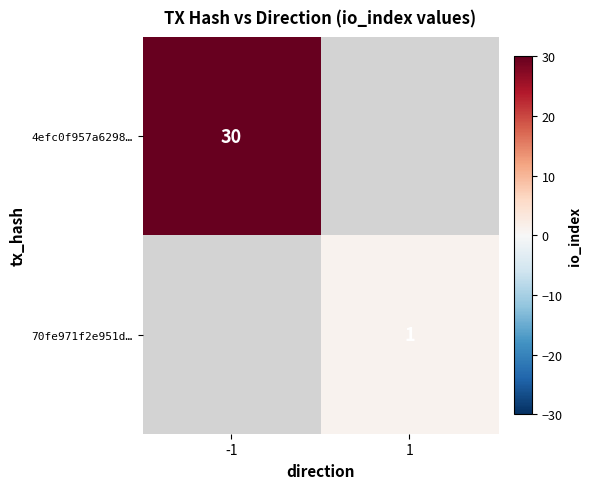

The 4efc0f957a6298… series shows 9 at -1. True or false?

False